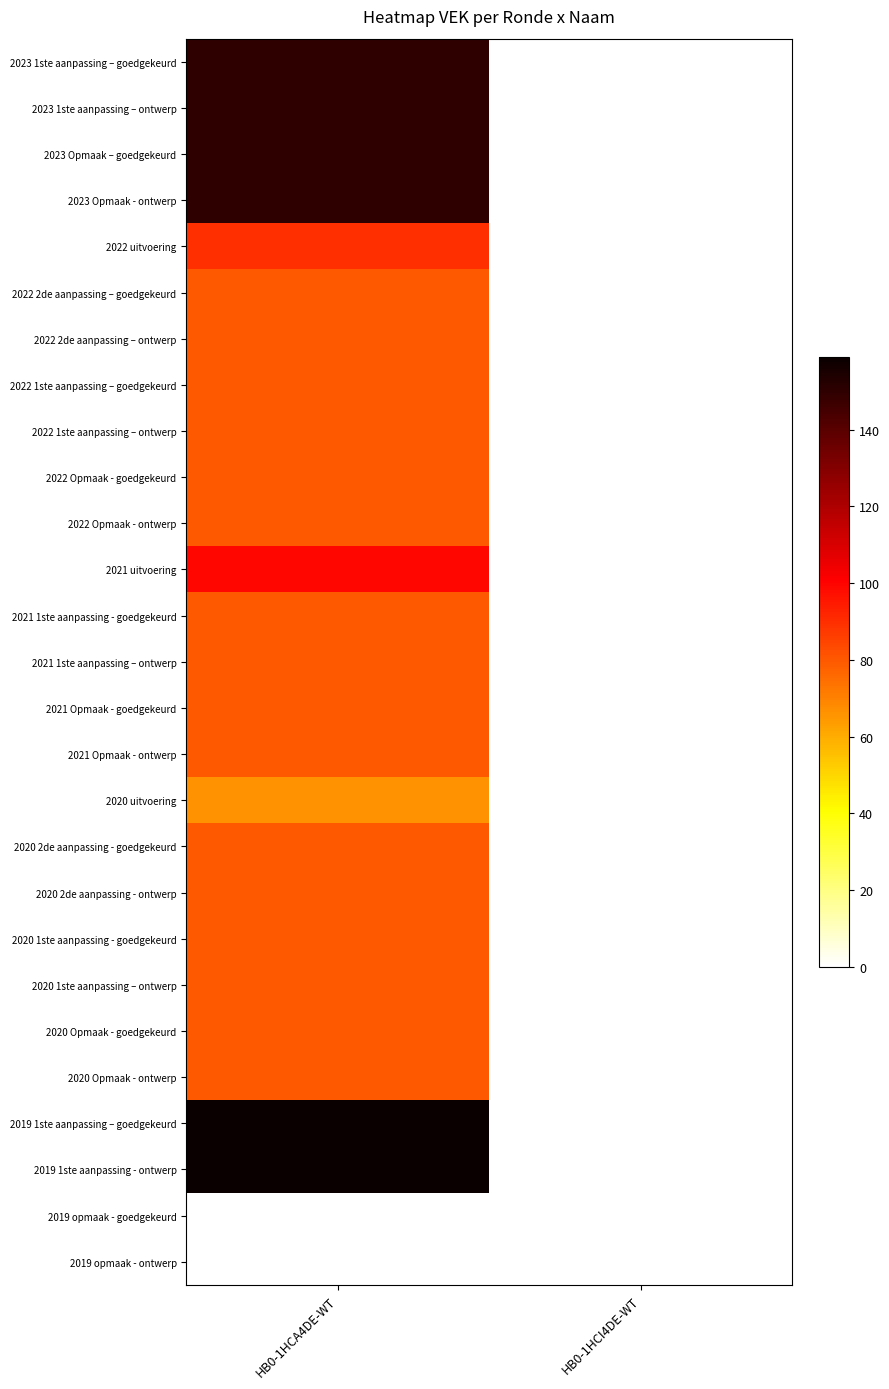

Which category has the lowest value across all series?

HB0-1HCI4DE-WT